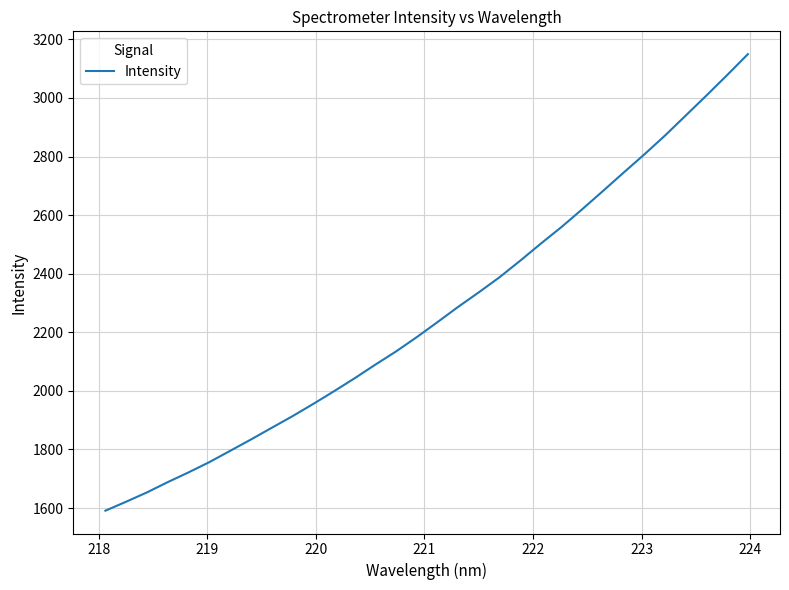

What is the difference between the second highest and second lowest values?

1456.7